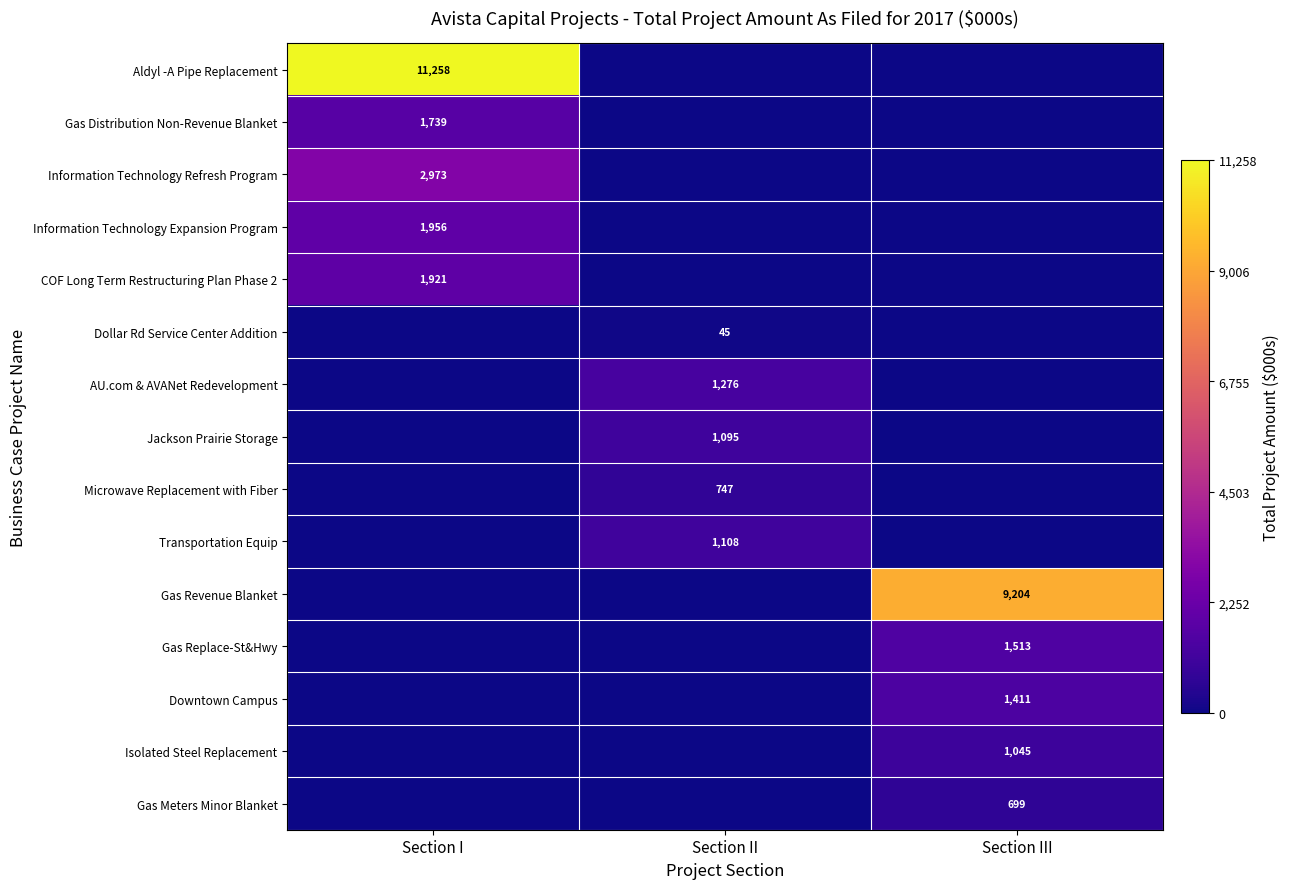

The value of Dollar Rd Service Center Addition at Section II is 45. True or false?

True